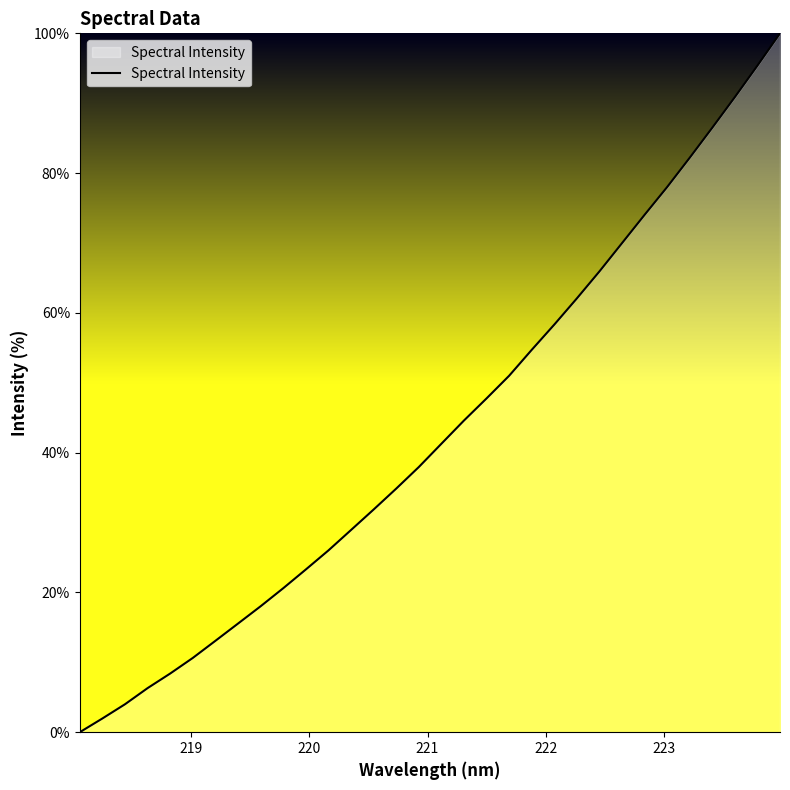

Count the number of categories in the chart.

32